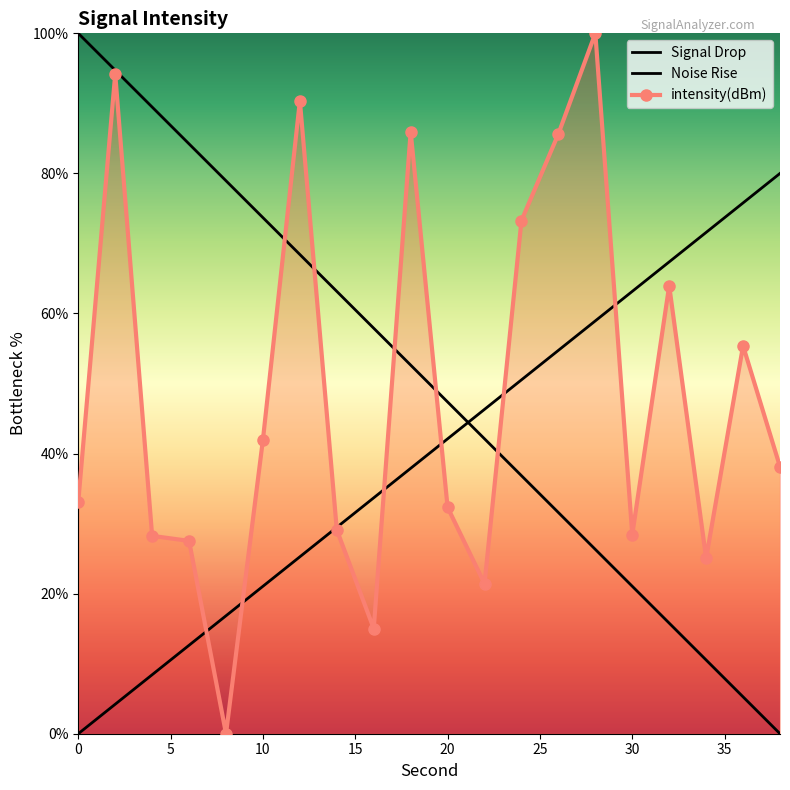

The Signal Drop series shows 93.6 at 30. True or false?

False